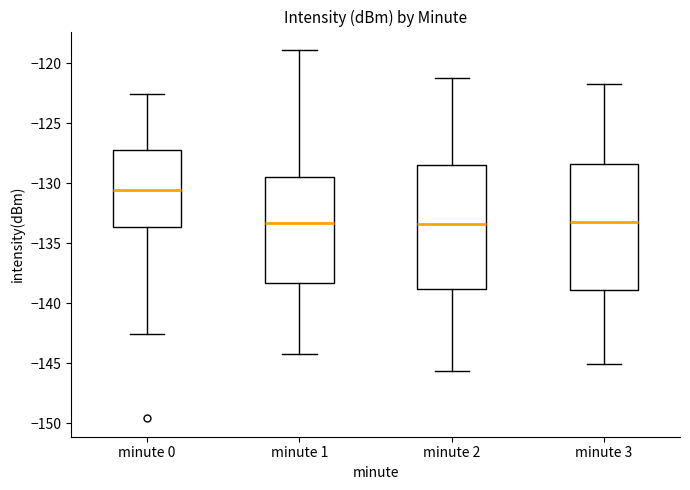

Reading left to right, transcribe this box plot: for each box, give where its median line is, the range the box spans, and where its two whiskers end, as read against the y-axis. The values are not printed on the chart, so give them approximately, as read against the axis.

minute 0: median -130.5, box -133.5 to -127.5, whiskers -142.5 to -122.5
minute 1: median -133.5, box -138.5 to -129.5, whiskers -144.0 to -119.0
minute 2: median -133.5, box -139.0 to -128.5, whiskers -145.5 to -121.0
minute 3: median -133.0, box -139.0 to -128.5, whiskers -145.0 to -121.5